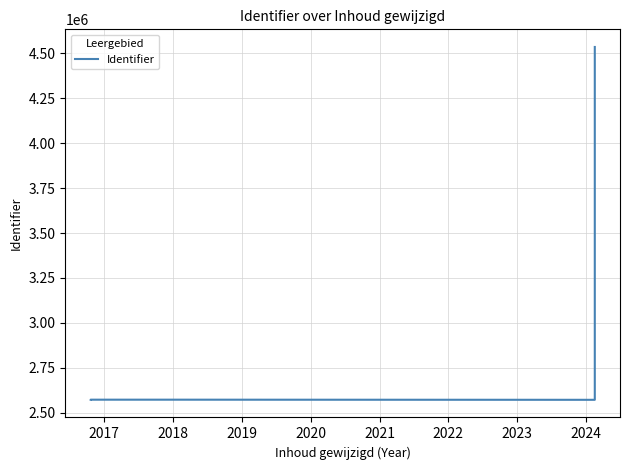

The value at 2018 is 2572934. True or false?

True